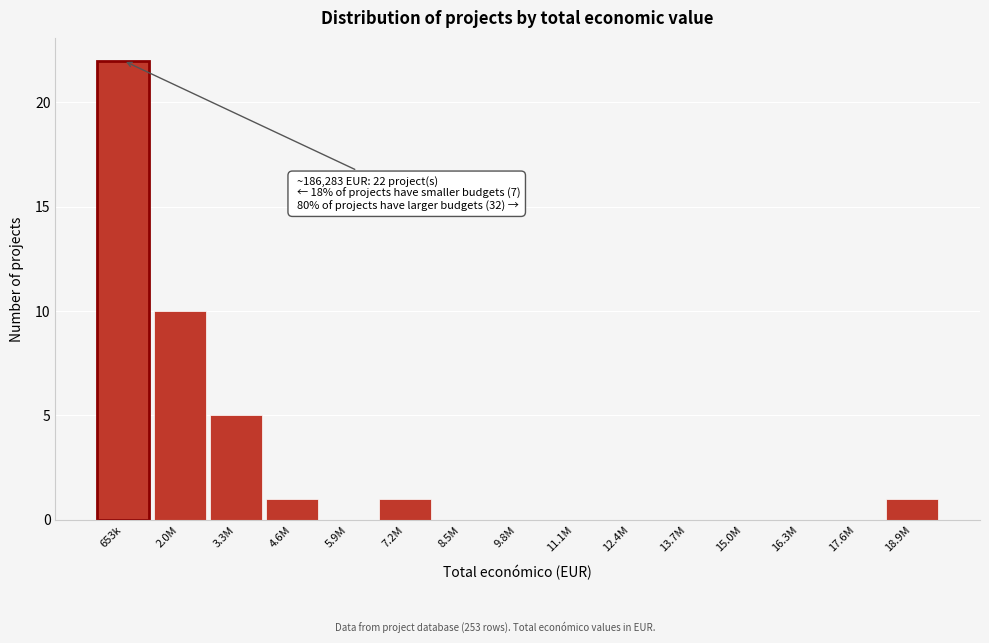

Reading left to right, extract all data points from this chart.

653k=22	2.0M=10	3.3M=5	4.6M=1	5.9M=0	7.2M=1	8.5M=0	9.8M=0	11.1M=0	12.4M=0	13.7M=0	15.0M=0	16.3M=0	17.6M=0	18.9M=1